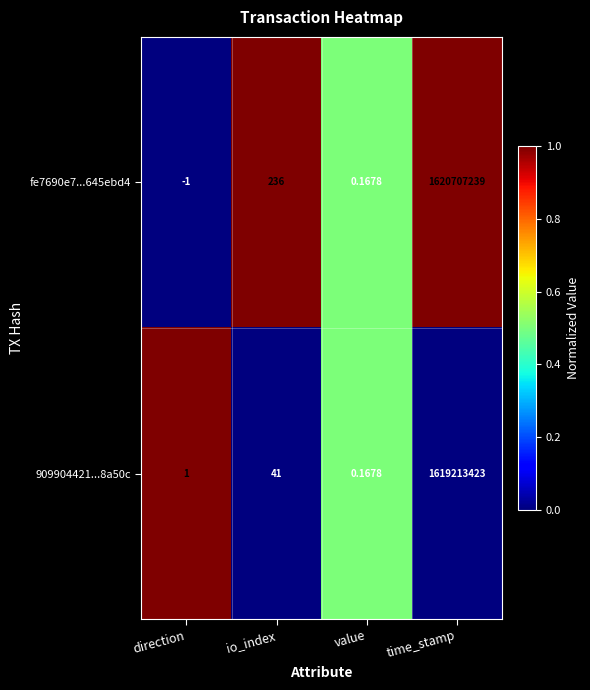

Is the value of fe7690e7...645ebd4 at io_index greater than the value of 909904421...8a50c at time_stamp?

No